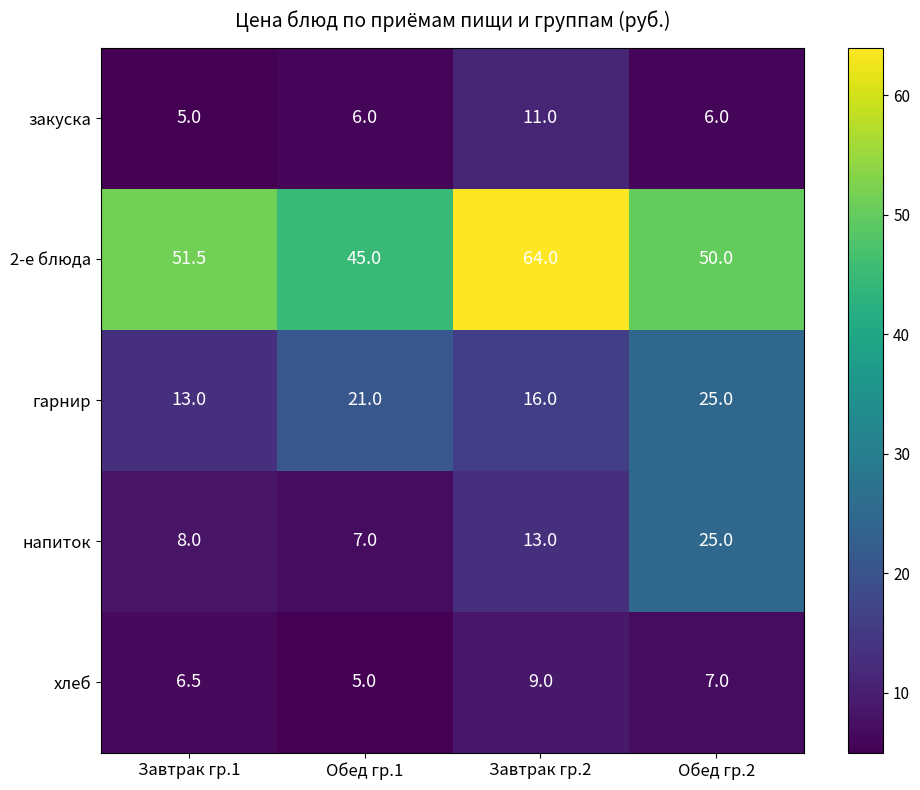

Which series has the widest spread of values?

2-е блюда